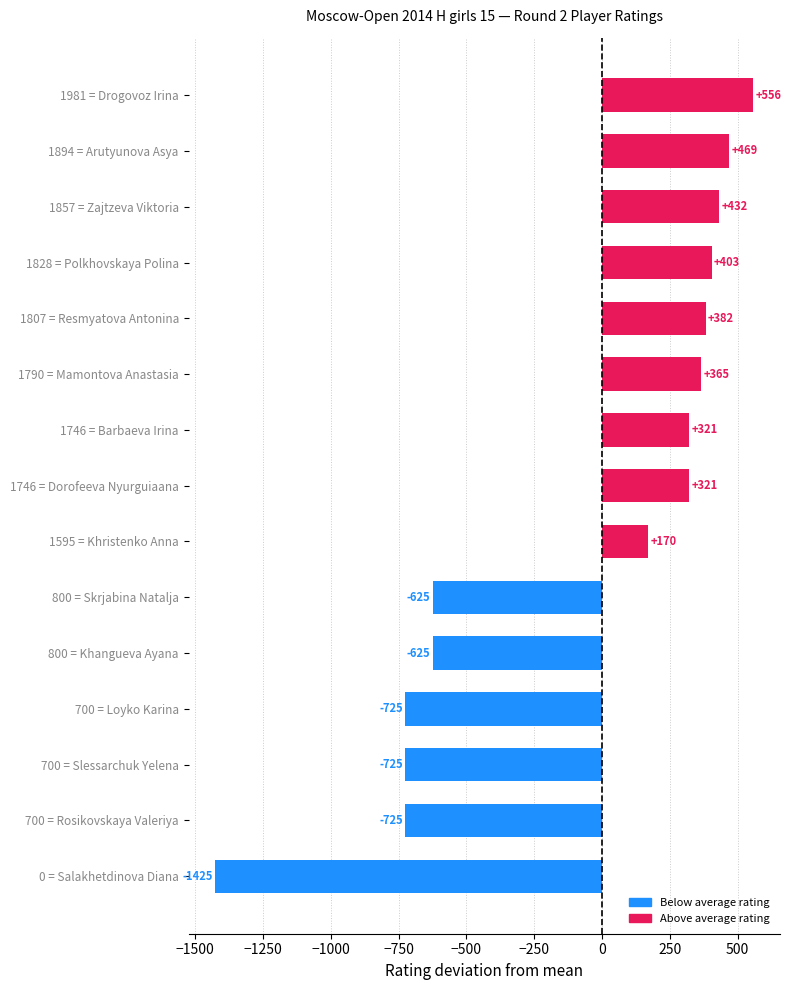

What is the difference between the maximum and minimum values?

1981.0